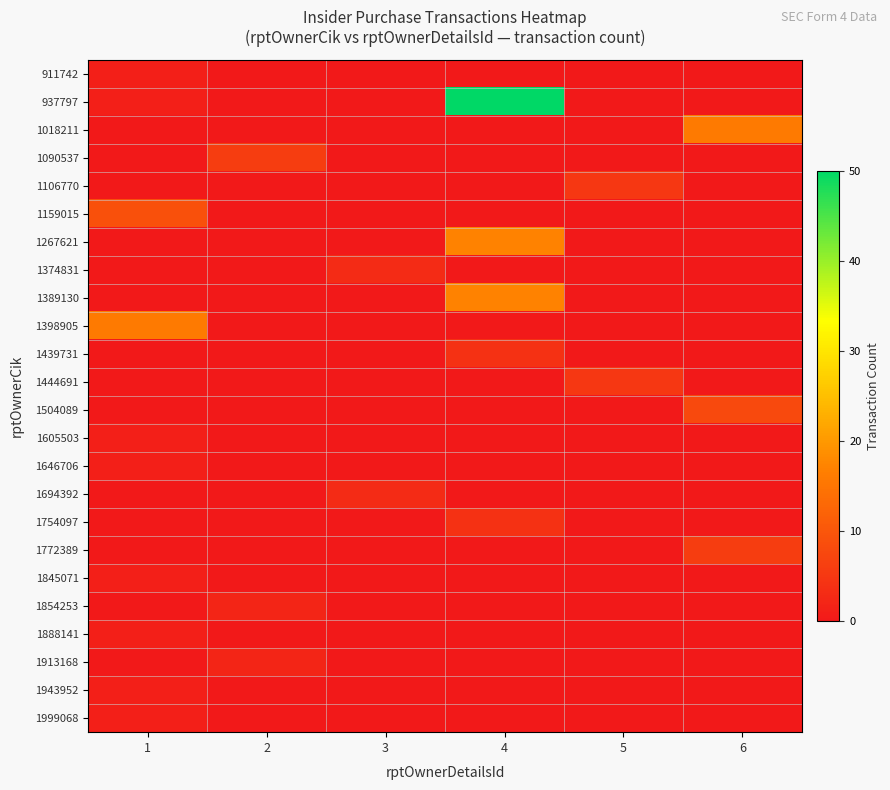

Between 6 and 3, which is larger?

6